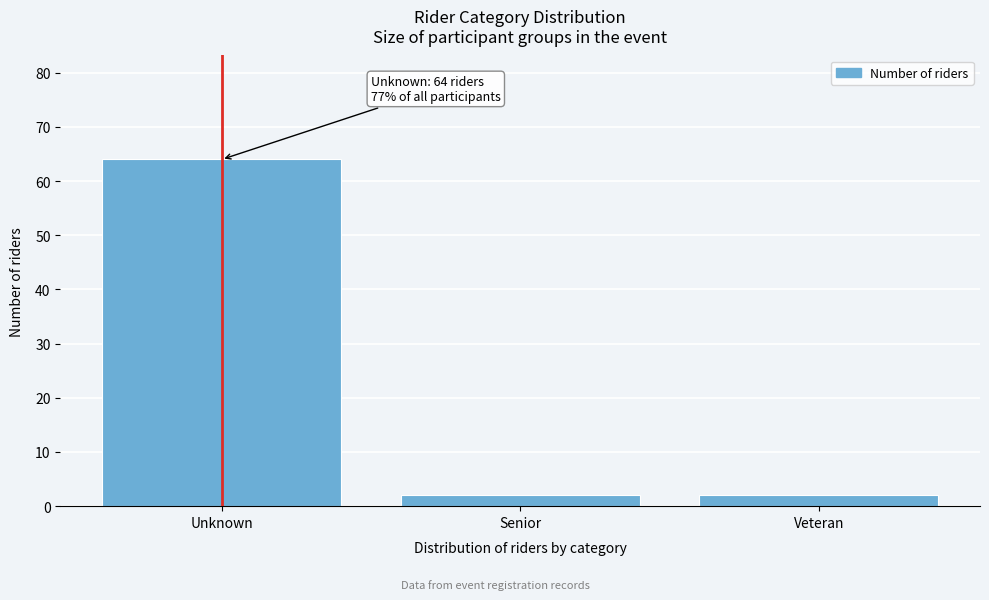

Reading right to left, transcribe all the data shown in this chart.

Veteran=2	Senior=2	Unknown=64